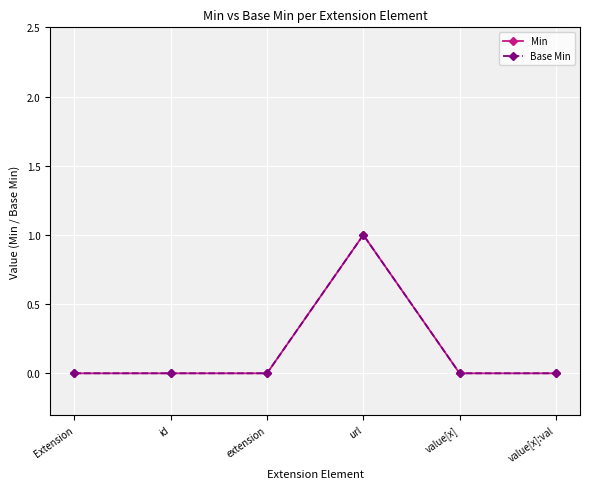

How many lines are shown in the chart?

2